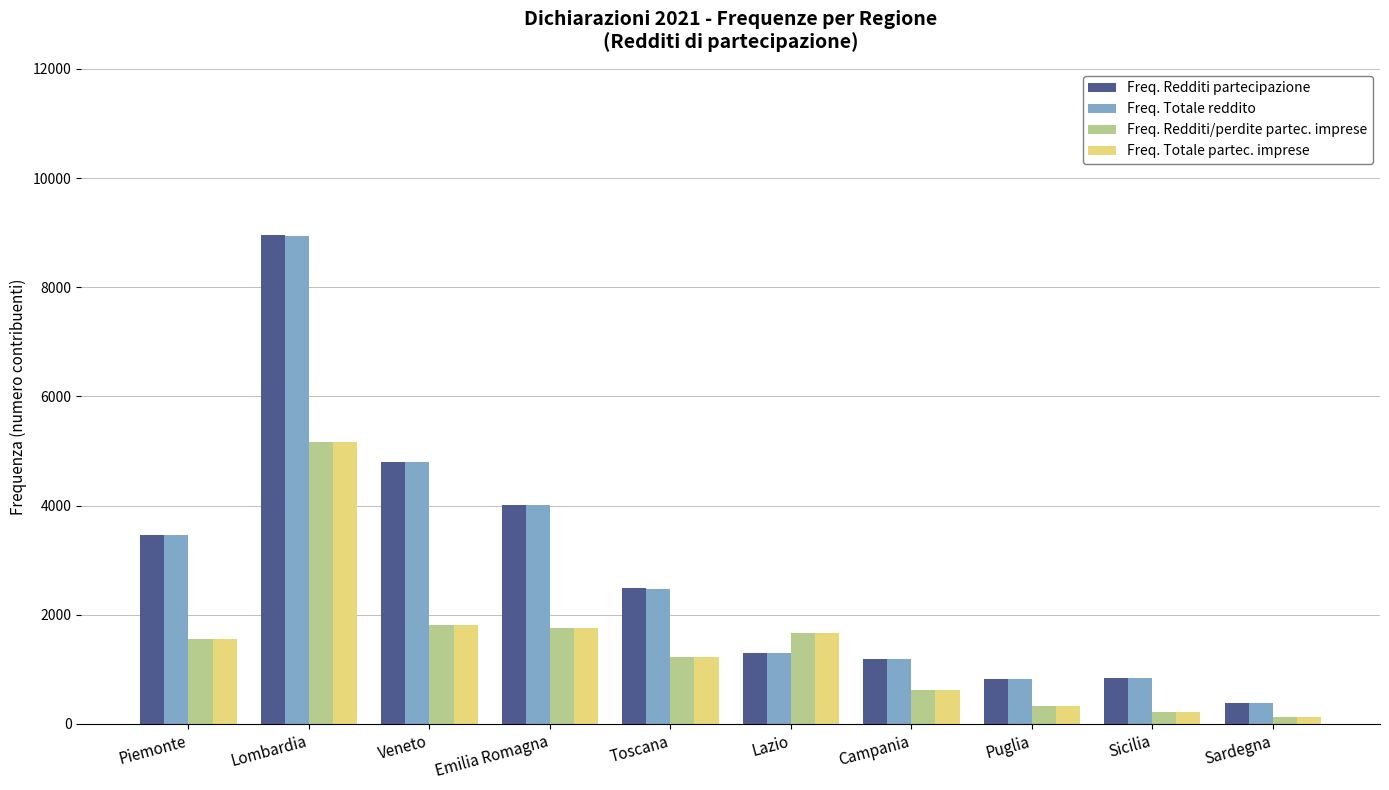

What is the difference between the highest and lowest values at Lazio?

375